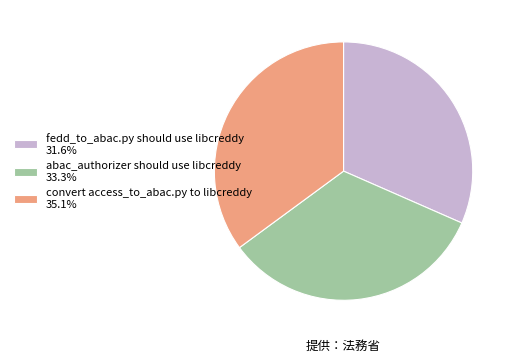

Is there a majority slice in this chart?

No